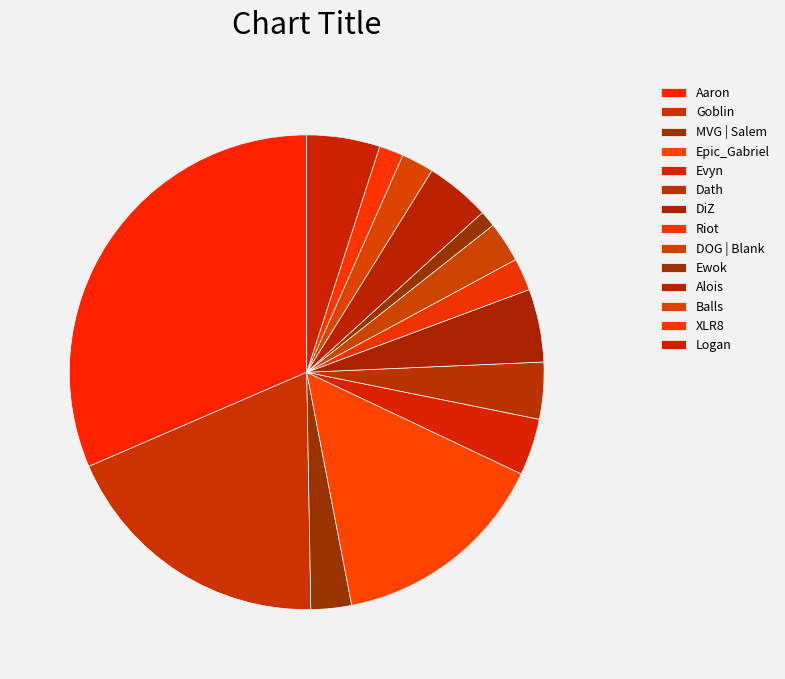

How many slices are in this pie chart?

14